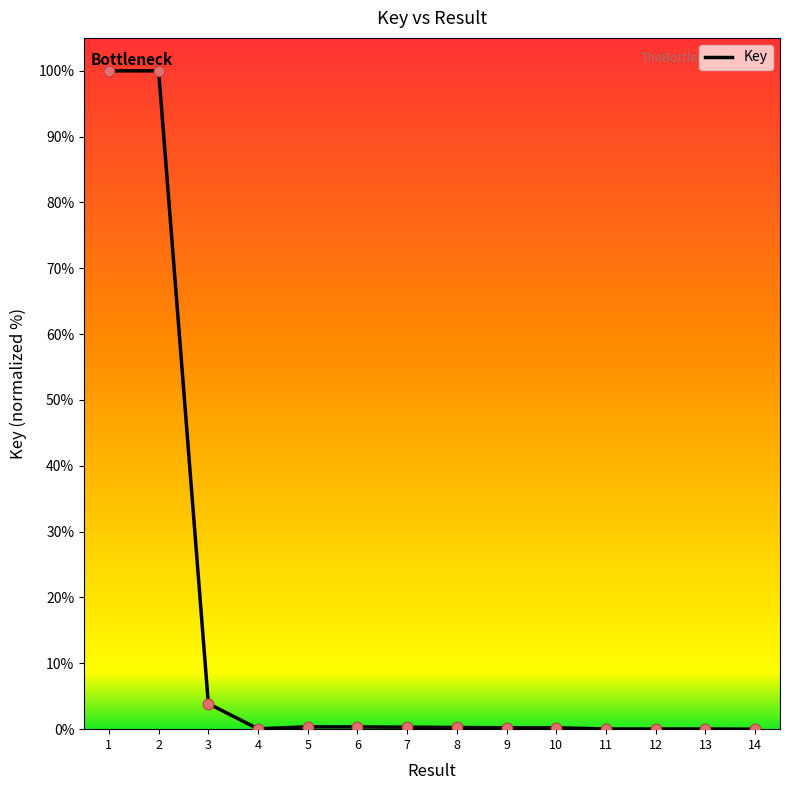

True or false: the data shows 0.0 at 11.

True